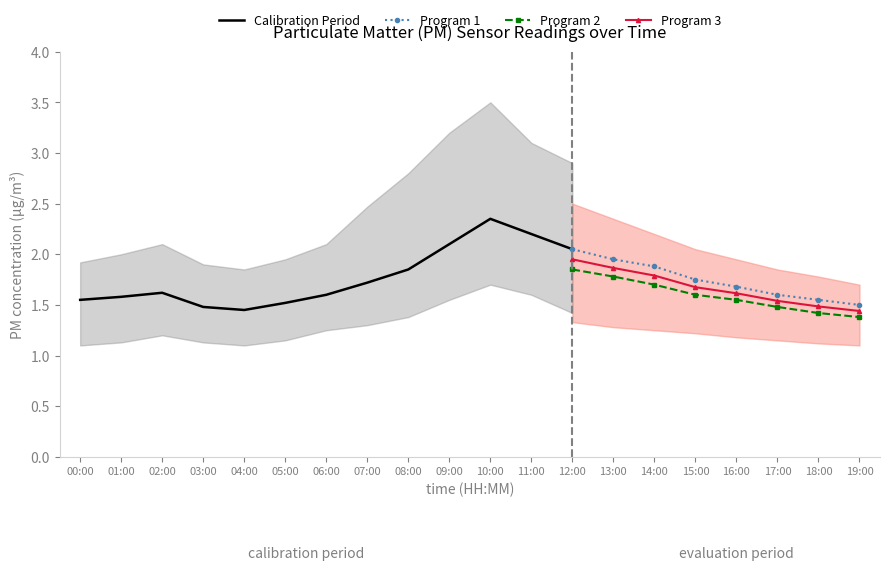

Which category has the highest value in the Program 1 series?

12:00